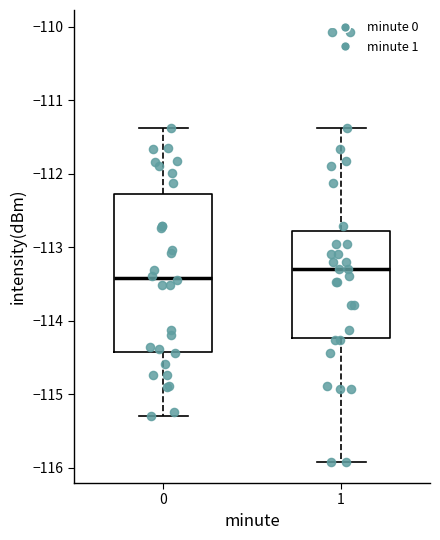

Which box's median line is the highest?

1